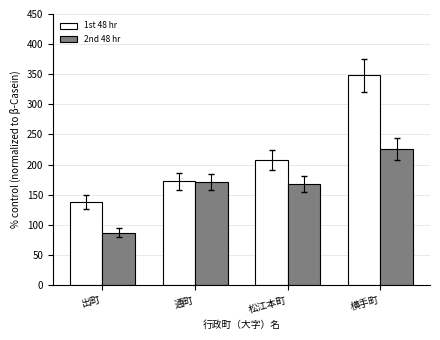

Reading left to right, list all the values displayed in this chart.

1st 48 hr: 出町=138	通町=172	松江本町=208	横手町=348
2nd 48 hr: 出町=87	通町=171	松江本町=168	横手町=226